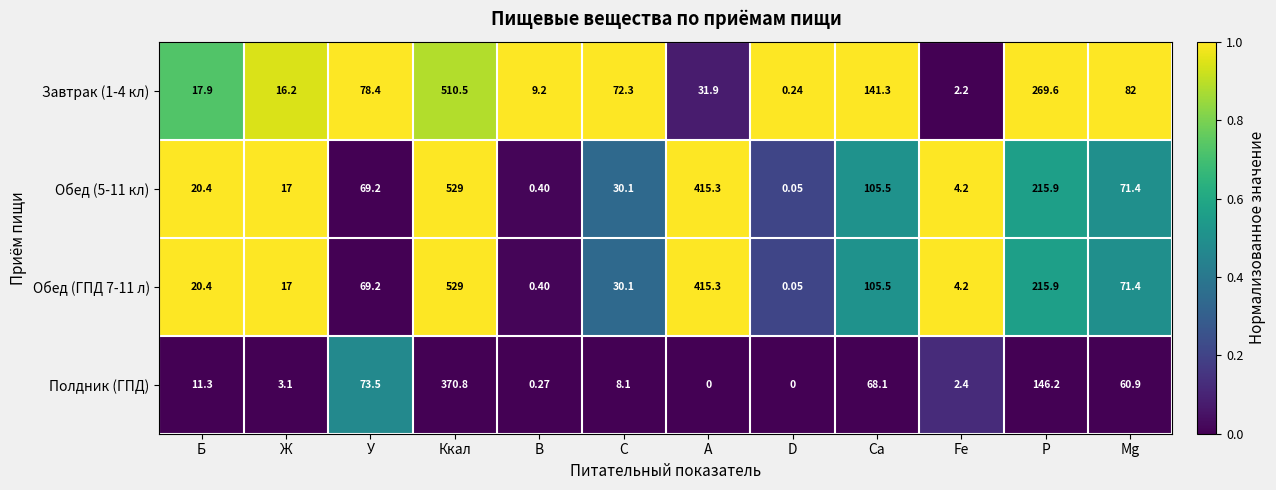

Where does the Обед (ГПД 7-11 л) series first go above 69?

У